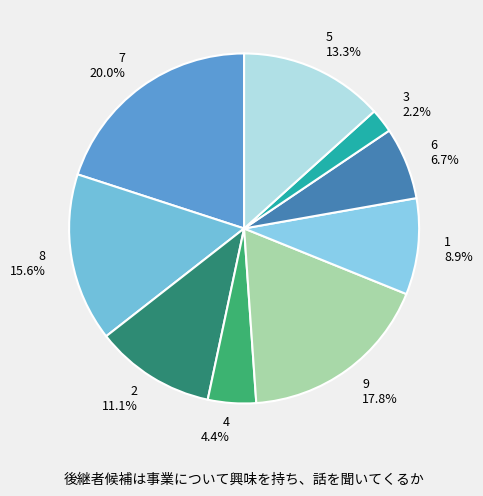

Is there a majority slice in this chart?

No